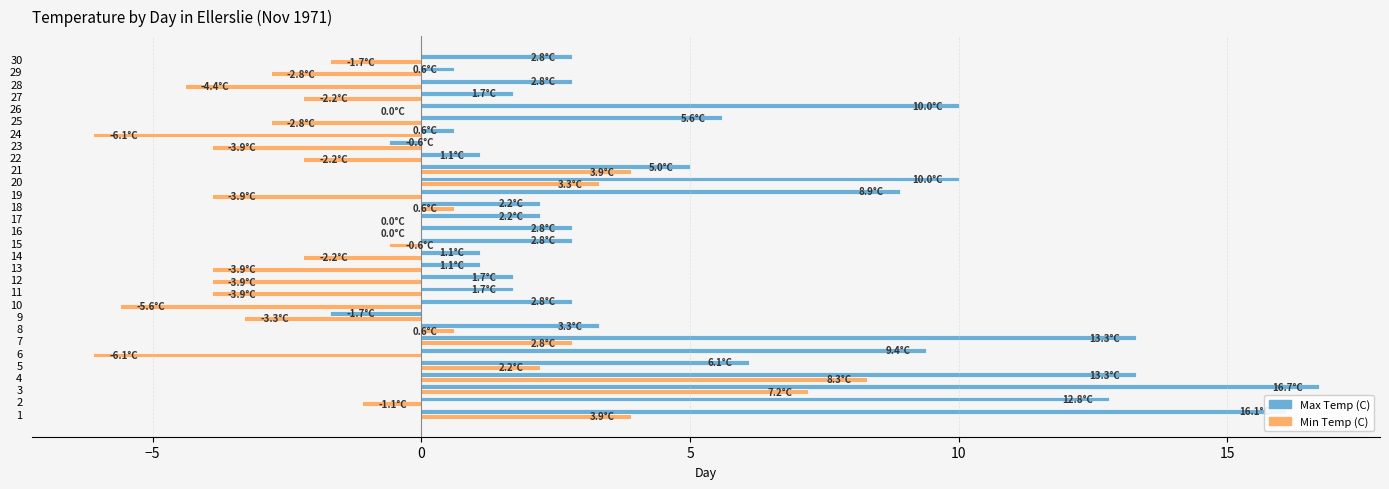

Is it true that Max Temp (C) equals -1.7 at 9?

True